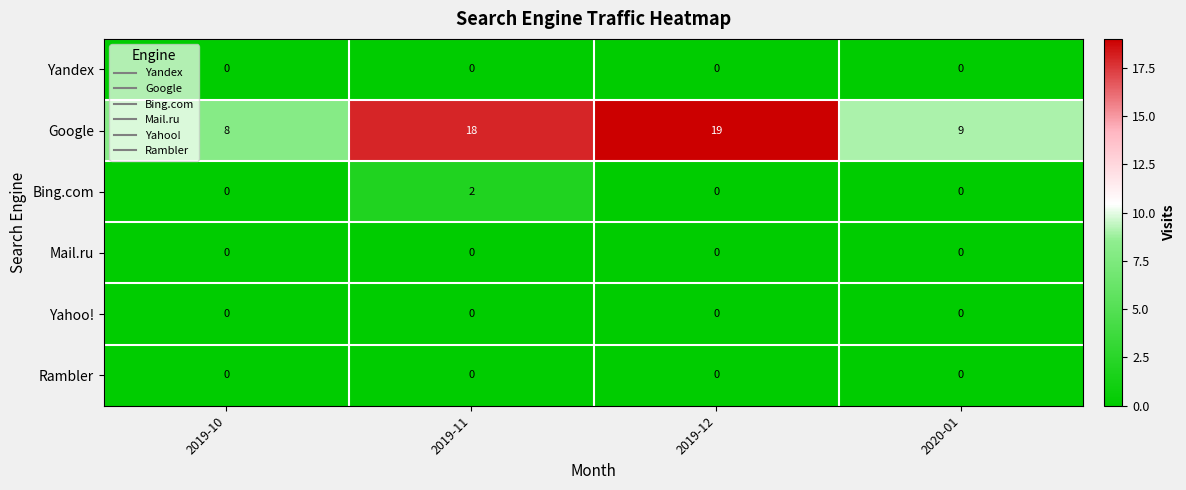

Which series has the widest spread of values?

Google